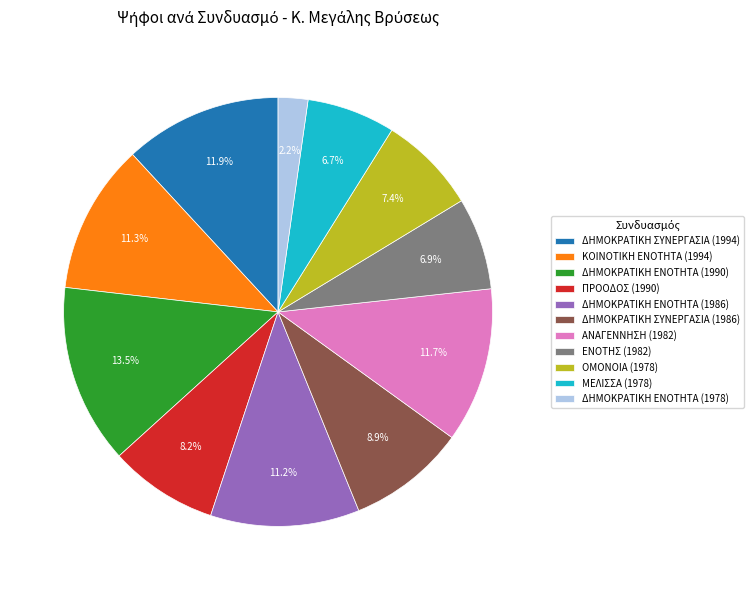

Does ΟΜΟΝΟΙΑ (1978) represent more than half of the total?

No